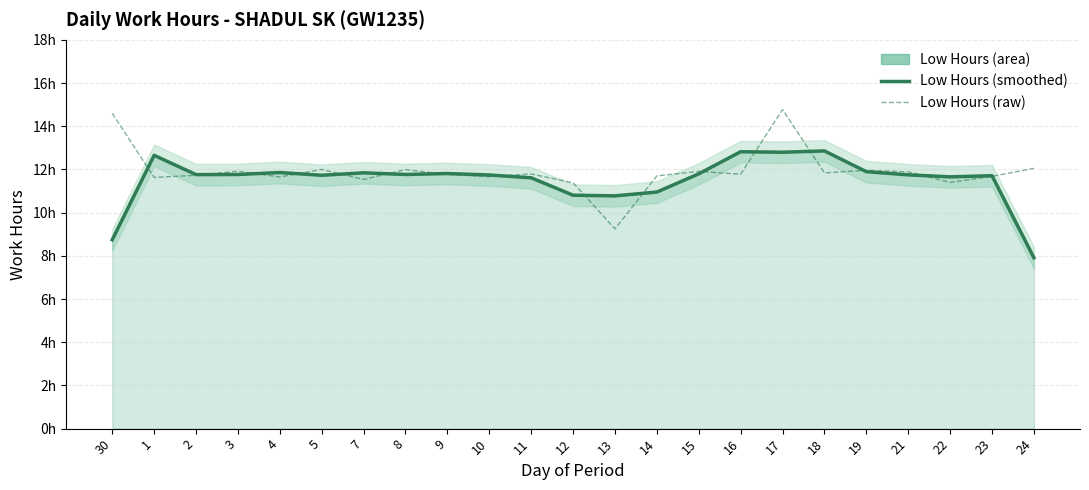

What is the sum of the Low Hours (smoothed) values at 5 and 7?

23.6